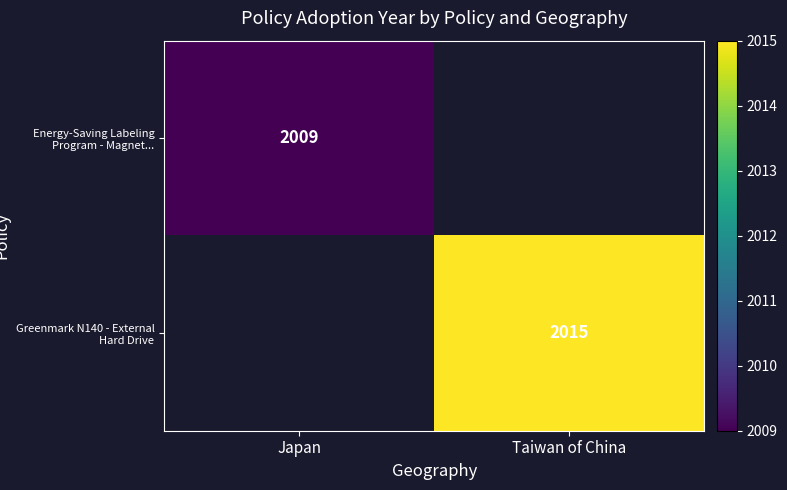

The Greenmark N140 - External Hard Drive series shows 2015 at Taiwan of China. True or false?

True